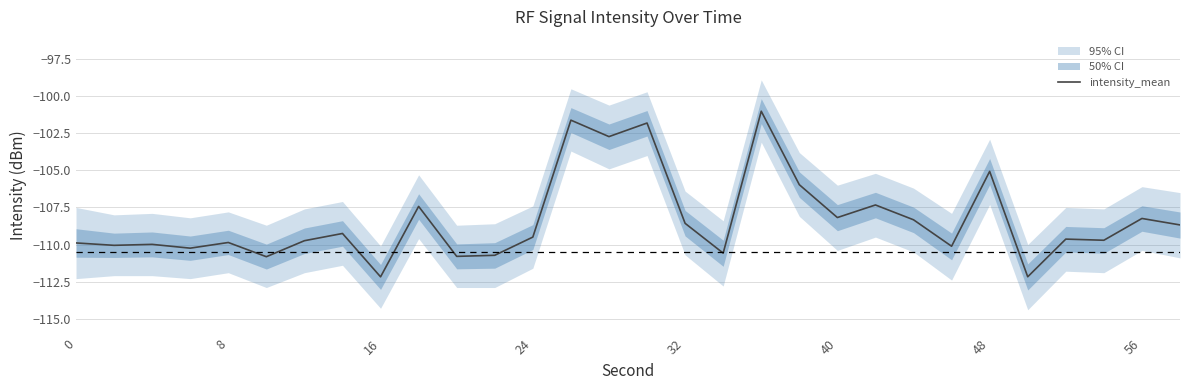

The value of intensity_mean at 0 is -51.1. True or false?

False